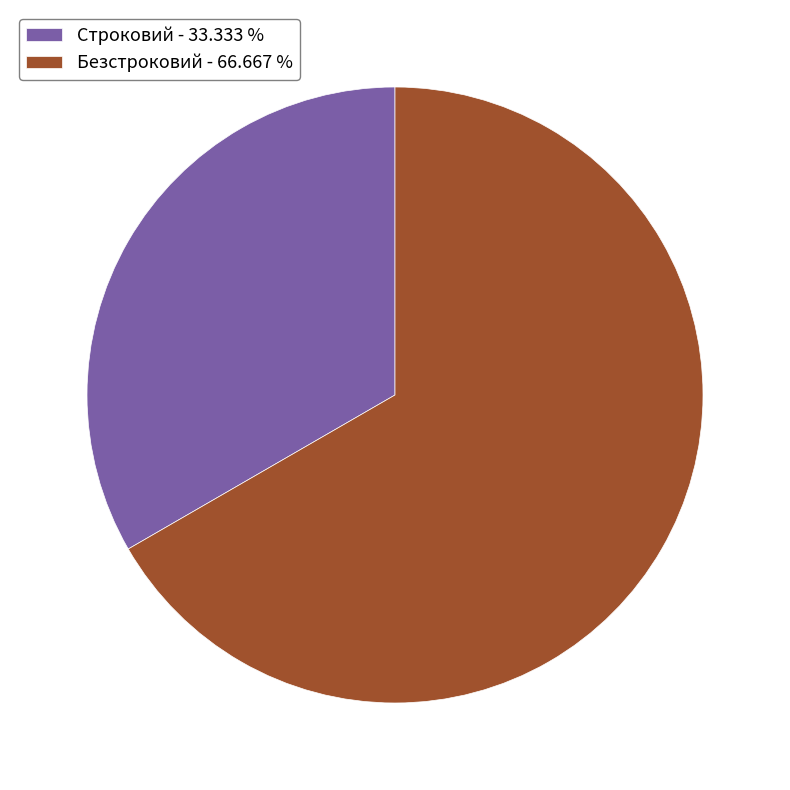

Which has a higher value, Безстроковий - 66.667 % or Строковий - 33.333 %?

Безстроковий - 66.667 %